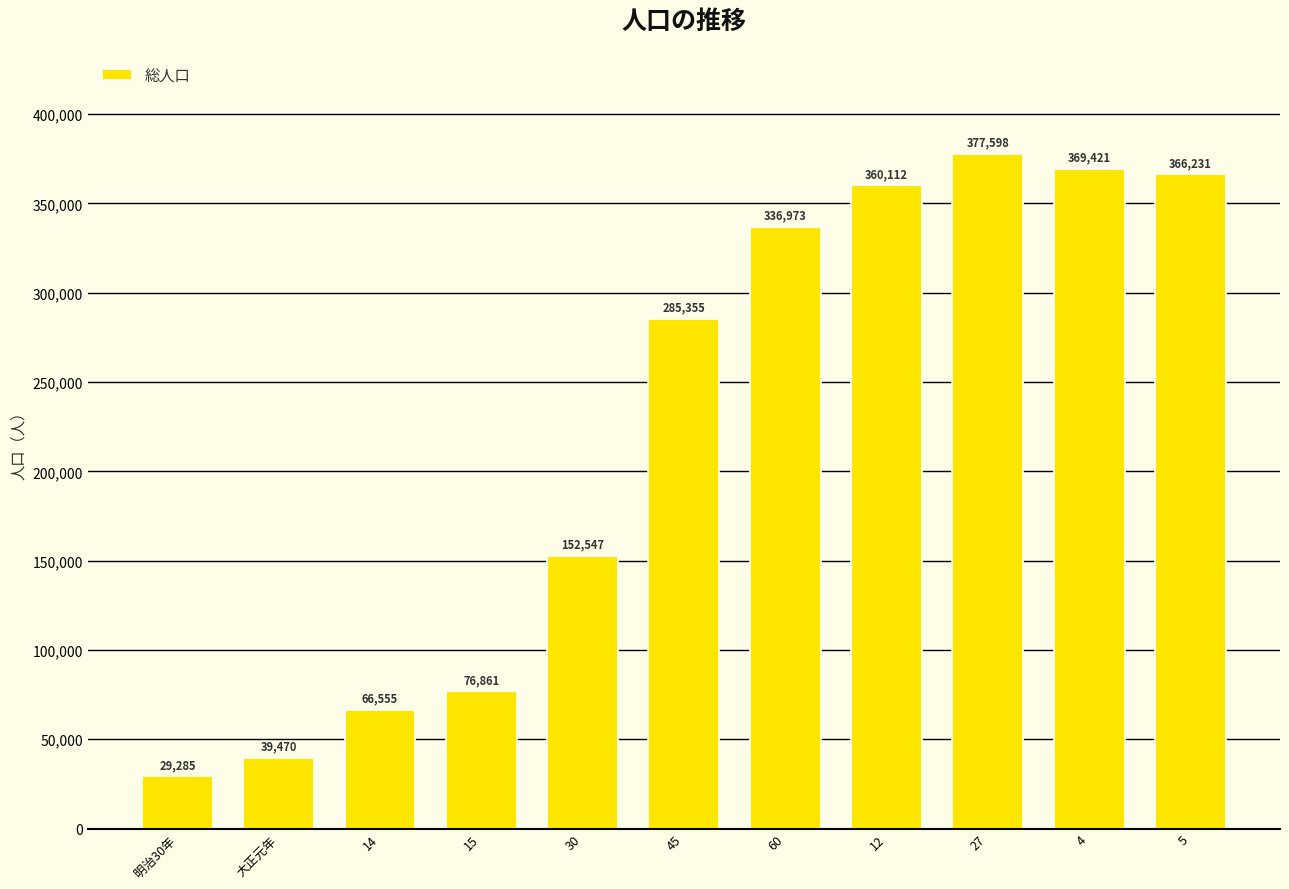

What is the sum of the values at 12 and 5?

726343